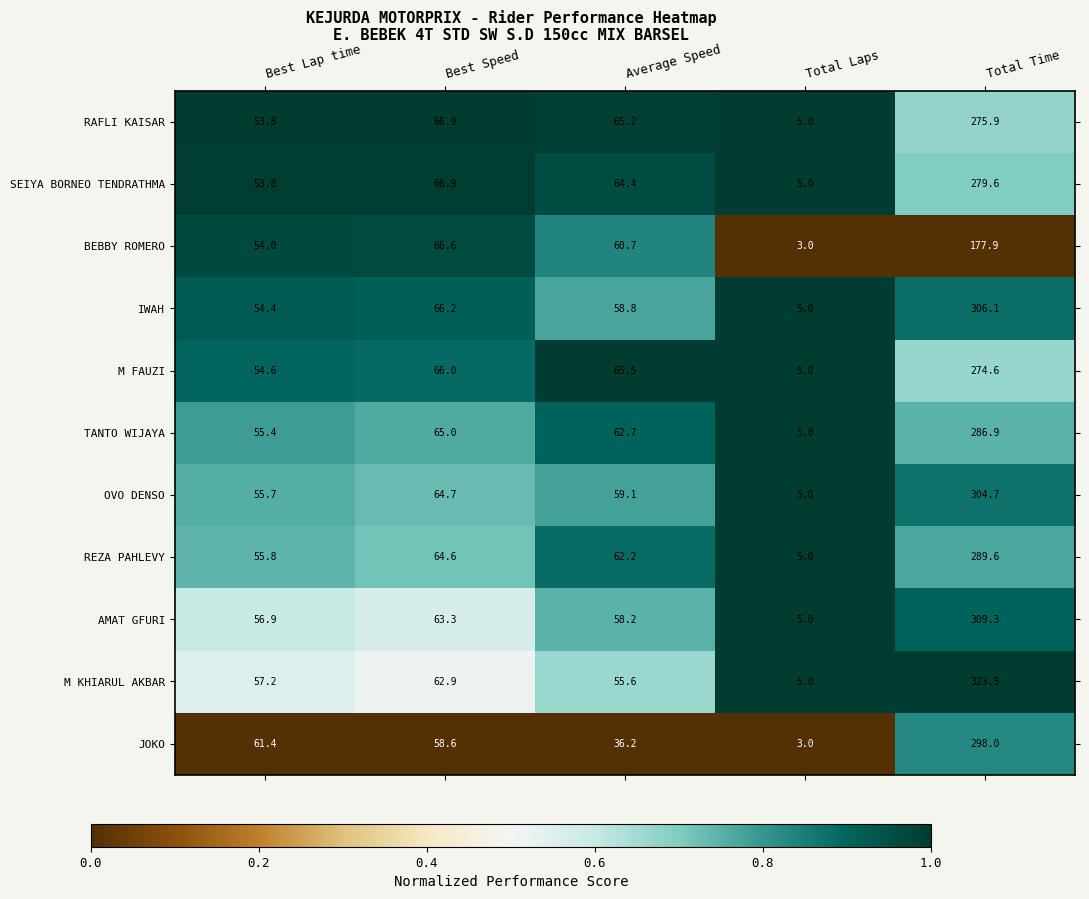

Is it true that AMAT GFURI equals 56.9 at Best Lap time?

True